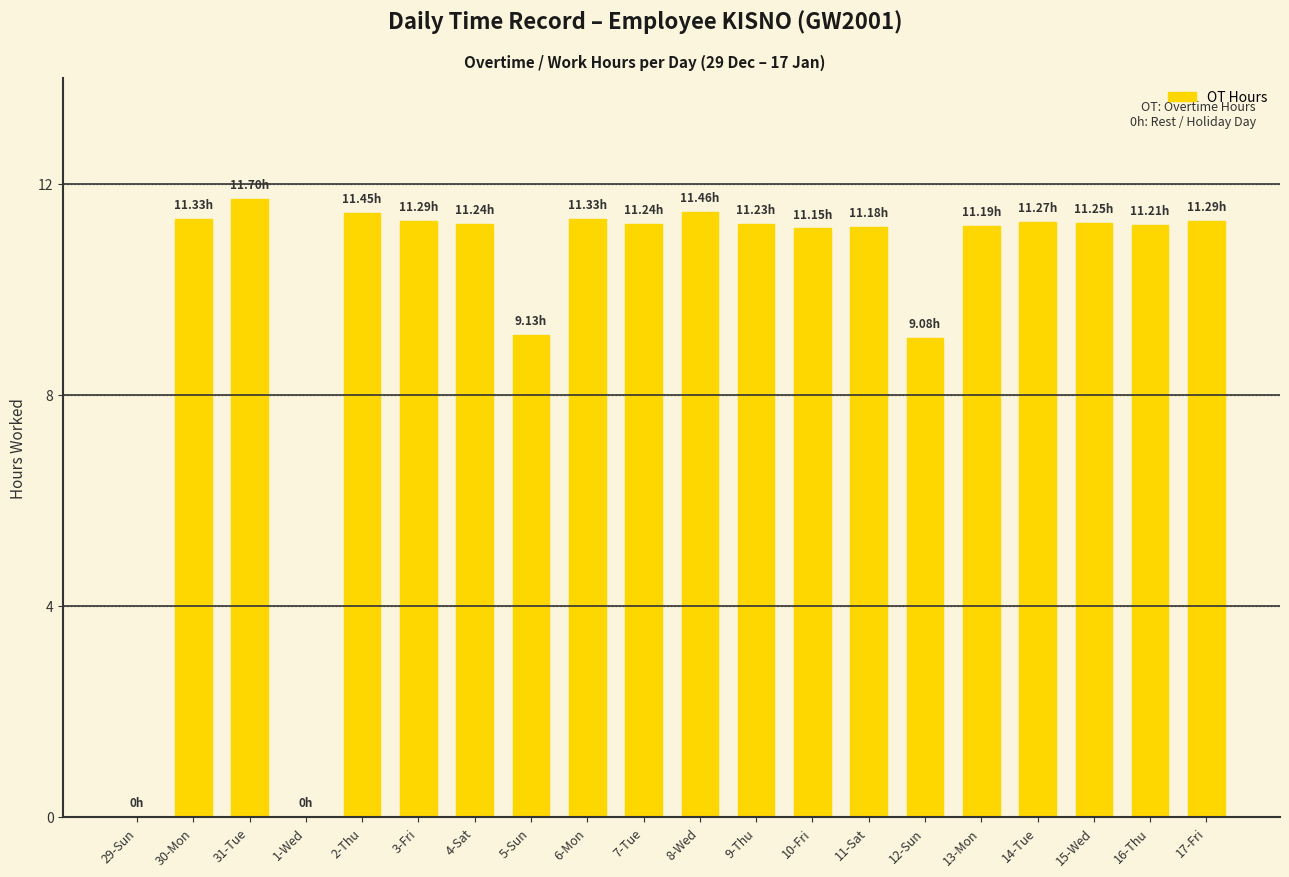

What is the change in value from 30-Mon to 10-Fri?

-0.2